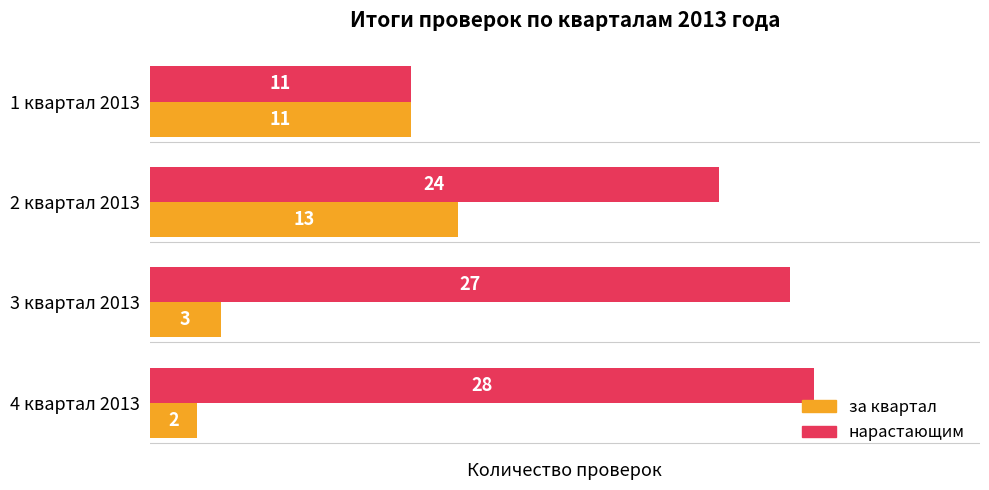

Rank the series by their maximum value, from highest to lowest.

нарастающим, за квартал